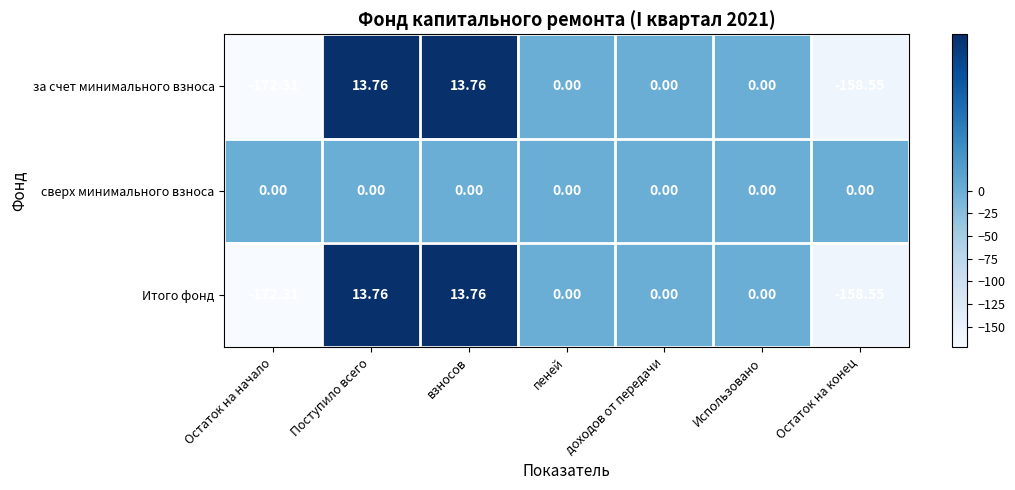

What is the spread (max minus min) of values at Поступило всего?

13.8